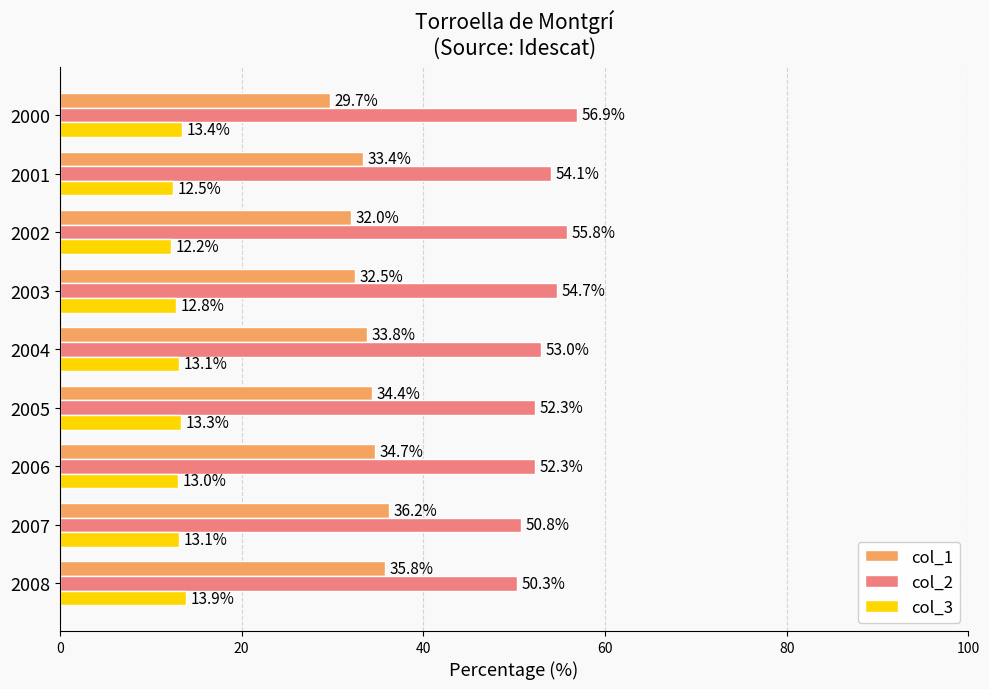

At how many categories does at least one series exceed 13?

9